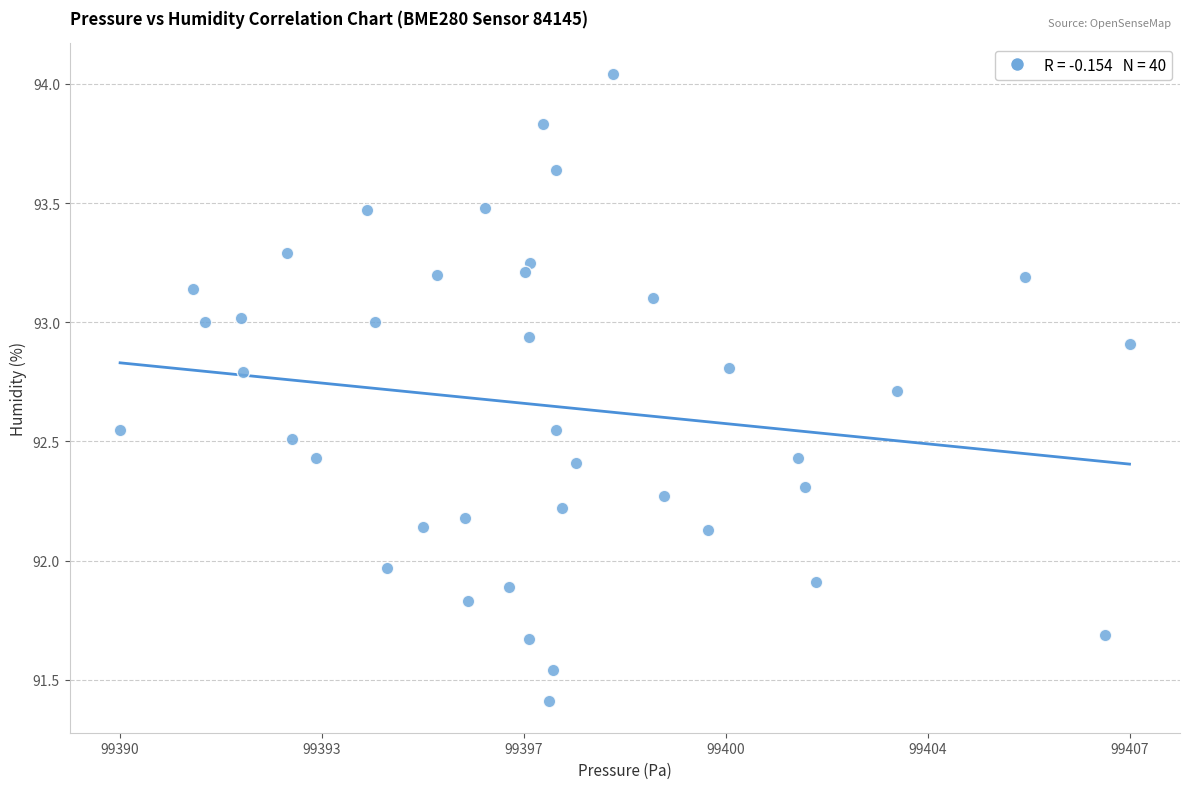

What is the range of X values (max minus min)?

17.2